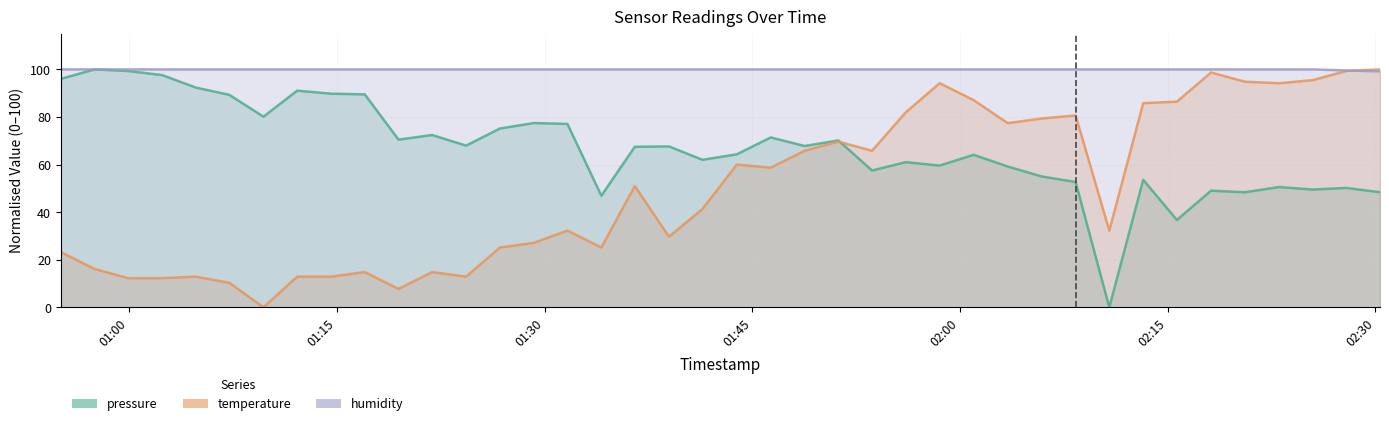

What is the maximum value shown in the chart?

100.0